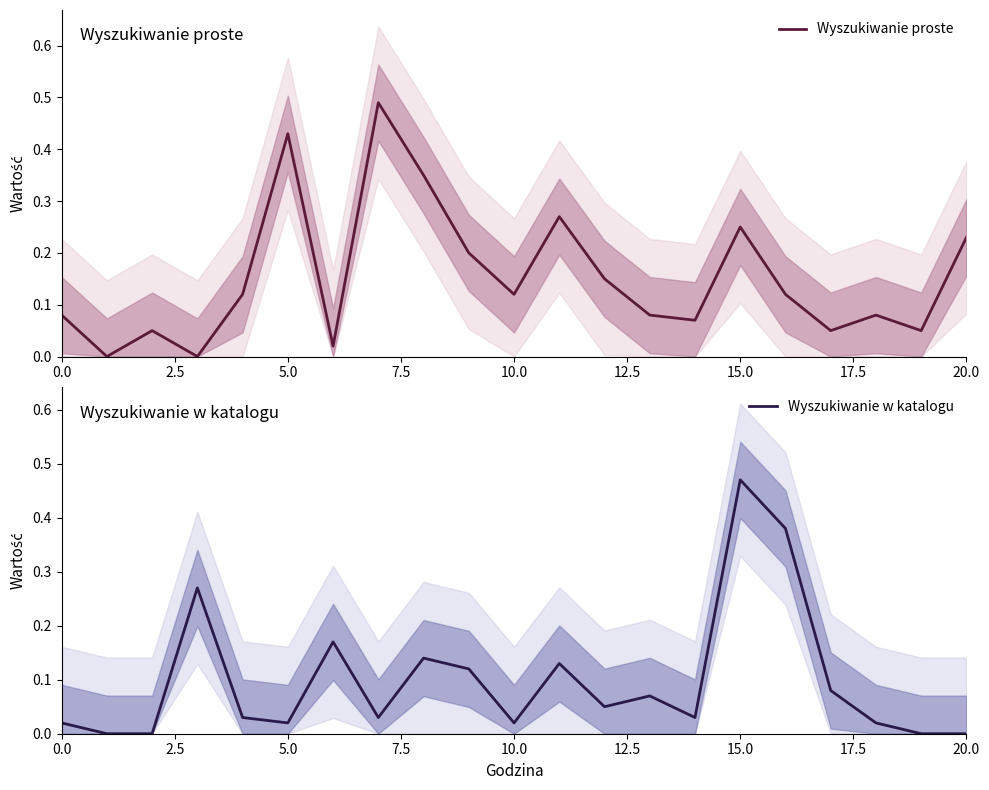

What is the greatest value displayed?

0.5